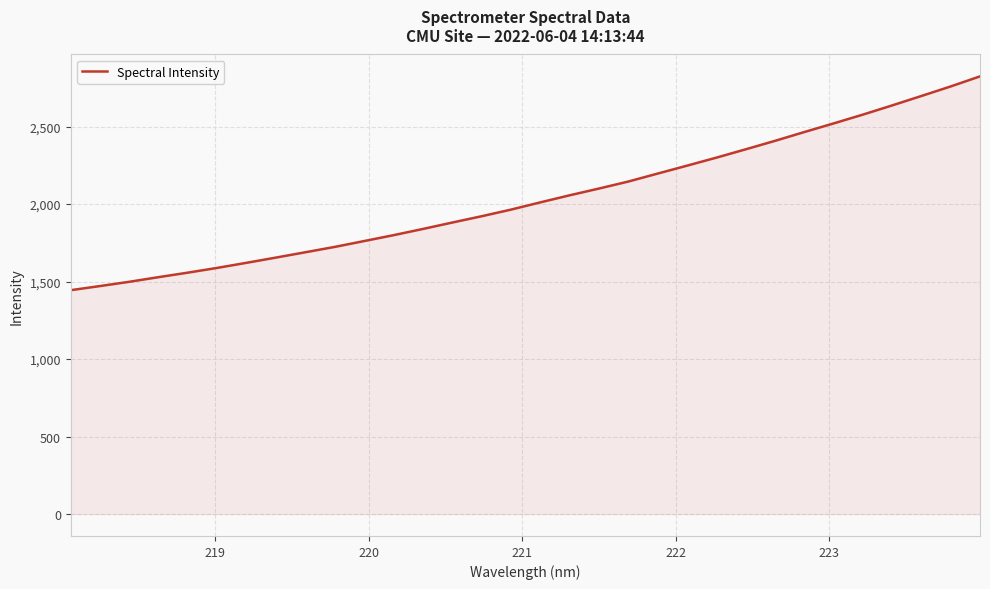

What is the greatest value displayed?

2823.9